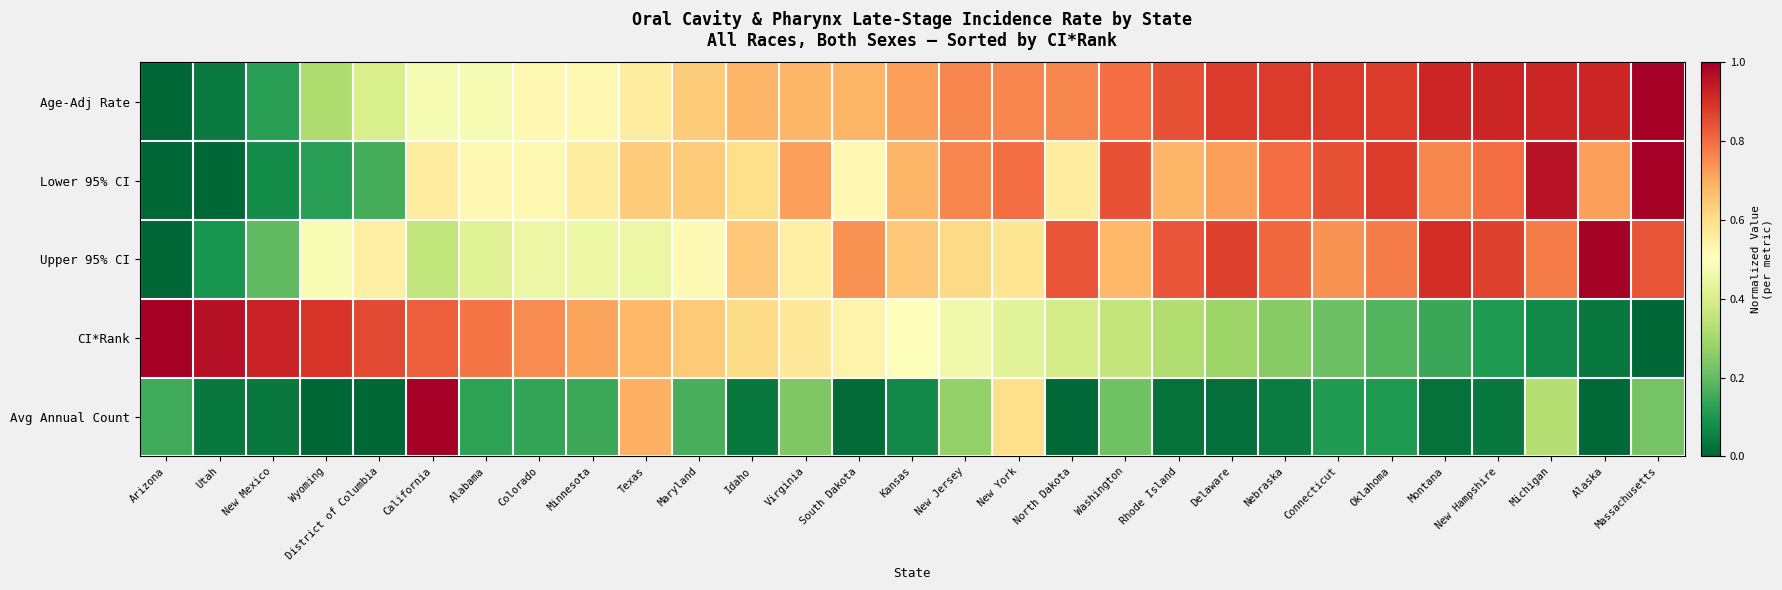

Reading left to right, extract all data points from this chart.

Age-Adj Rate: Arizona=0.0	Utah=0.0	New Mexico=0.1	Wyoming=0.3	District of Columbia=0.4	California=0.5	Alabama=0.5	Colorado=0.5	Minnesota=0.5	Texas=0.6	Maryland=0.6	Idaho=0.7	Virginia=0.7	South Dakota=0.7	Kansas=0.7	New Jersey=0.8	New York=0.8	North Dakota=0.8	Washington=0.8	Rhode Island=0.8	Delaware=0.9	Nebraska=0.9	Connecticut=0.9	Oklahoma=0.9	Montana=0.9	New Hampshire=0.9	Michigan=0.9	Alaska=0.9	Massachusetts=1.0
Lower 95% CI: Arizona=0.0	Utah=0.0	New Mexico=0.1	Wyoming=0.1	District of Columbia=0.2	California=0.6	Alabama=0.5	Colorado=0.5	Minnesota=0.6	Texas=0.6	Maryland=0.6	Idaho=0.6	Virginia=0.7	South Dakota=0.5	Kansas=0.7	New Jersey=0.8	New York=0.8	North Dakota=0.6	Washington=0.8	Rhode Island=0.7	Delaware=0.7	Nebraska=0.8	Connecticut=0.8	Oklahoma=0.9	Montana=0.8	New Hampshire=0.8	Michigan=1.0	Alaska=0.7	Massachusetts=1.0
Upper 95% CI: Arizona=0.0	Utah=0.1	New Mexico=0.2	Wyoming=0.5	District of Columbia=0.5	California=0.4	Alabama=0.4	Colorado=0.5	Minnesota=0.5	Texas=0.5	Maryland=0.5	Idaho=0.6	Virginia=0.5	South Dakota=0.7	Kansas=0.6	New Jersey=0.6	New York=0.6	North Dakota=0.8	Washington=0.7	Rhode Island=0.8	Delaware=0.9	Nebraska=0.8	Connecticut=0.7	Oklahoma=0.8	Montana=0.9	New Hampshire=0.9	Michigan=0.8	Alaska=1.0	Massachusetts=0.8
CI*Rank: Arizona=1.0	Utah=1.0	New Mexico=0.9	Wyoming=0.9	District of Columbia=0.9	California=0.8	Alabama=0.8	Colorado=0.8	Minnesota=0.7	Texas=0.7	Maryland=0.6	Idaho=0.6	Virginia=0.6	South Dakota=0.5	Kansas=0.5	New Jersey=0.5	New York=0.4	North Dakota=0.4	Washington=0.4	Rhode Island=0.3	Delaware=0.3	Nebraska=0.2	Connecticut=0.2	Oklahoma=0.2	Montana=0.1	New Hampshire=0.1	Michigan=0.1	Alaska=0.0	Massachusetts=0.0
Avg Annual Count: Arizona=0.2	Utah=0.0	New Mexico=0.0	Wyoming=0.0	District of Columbia=0.0	California=1.0	Alabama=0.1	Colorado=0.1	Minnesota=0.1	Texas=0.7	Maryland=0.2	Idaho=0.0	Virginia=0.2	South Dakota=0.0	Kansas=0.1	New Jersey=0.3	New York=0.6	North Dakota=0.0	Washington=0.2	Rhode Island=0.0	Delaware=0.0	Nebraska=0.0	Connecticut=0.1	Oklahoma=0.1	Montana=0.0	New Hampshire=0.0	Michigan=0.3	Alaska=0.0	Massachusetts=0.2